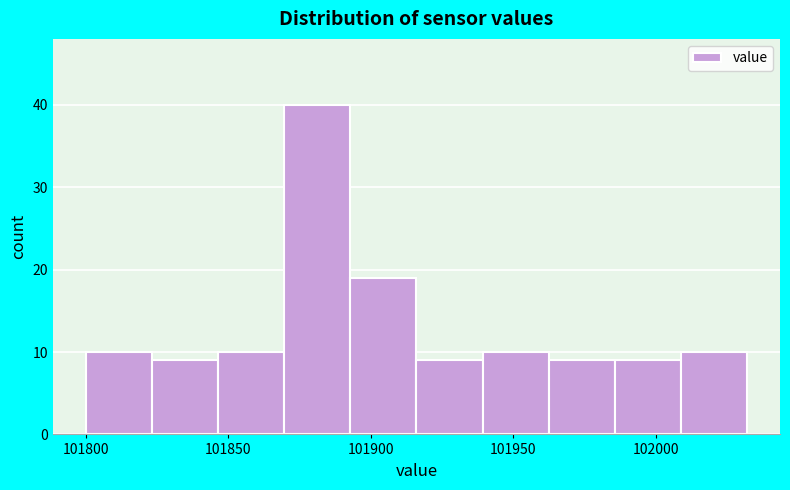

Which range on the x-axis has the tallest bar?

101870 to 101895